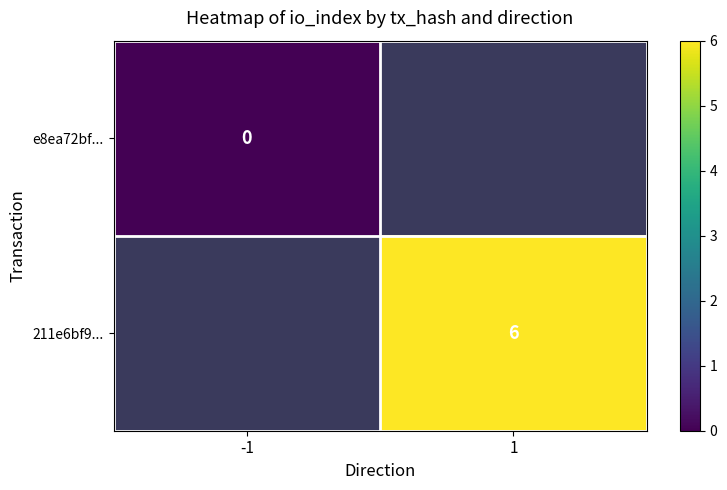

The 211e6bf9... series shows 6 at 1. True or false?

True